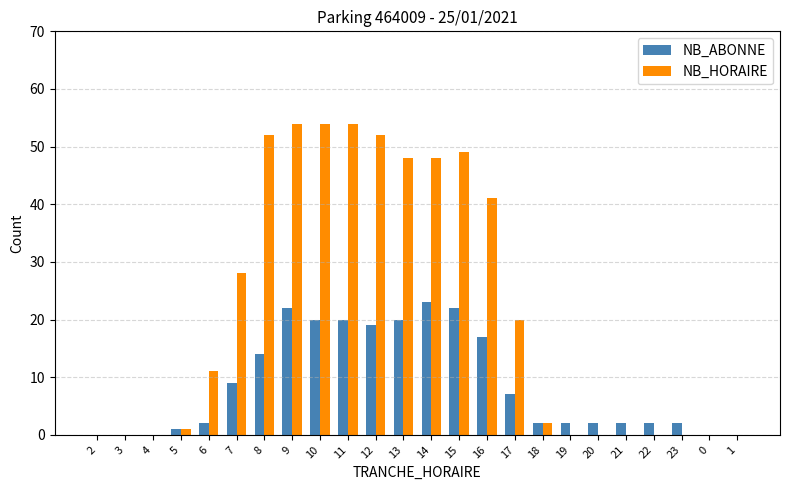

Are the bars horizontal?

No